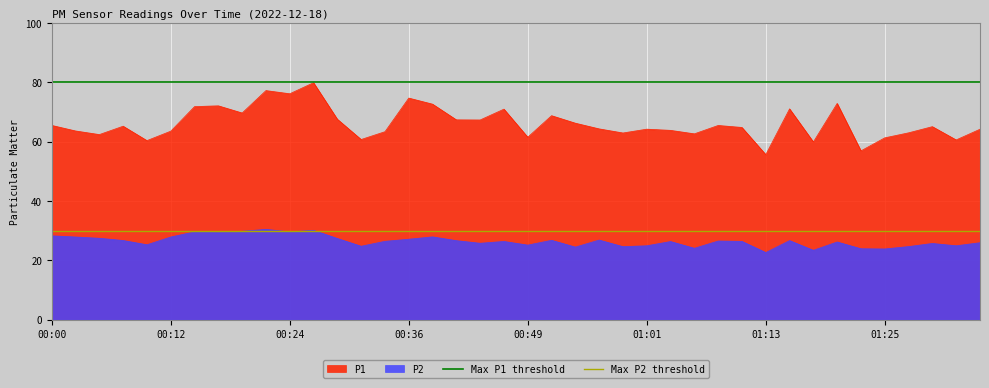

What is the greatest value displayed?

80